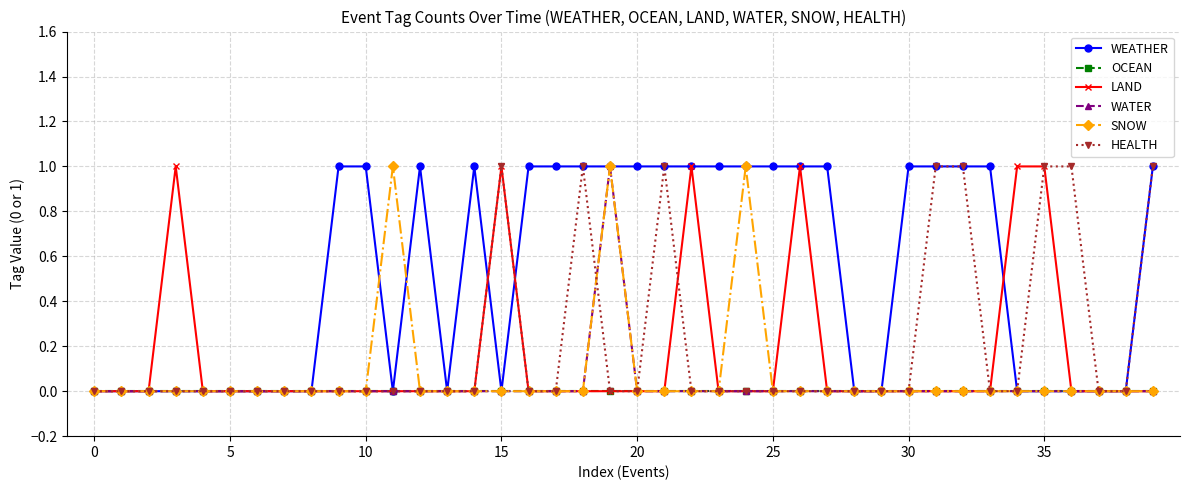

True or false: HEALTH has more than 2 points higher than both neighbors.

True